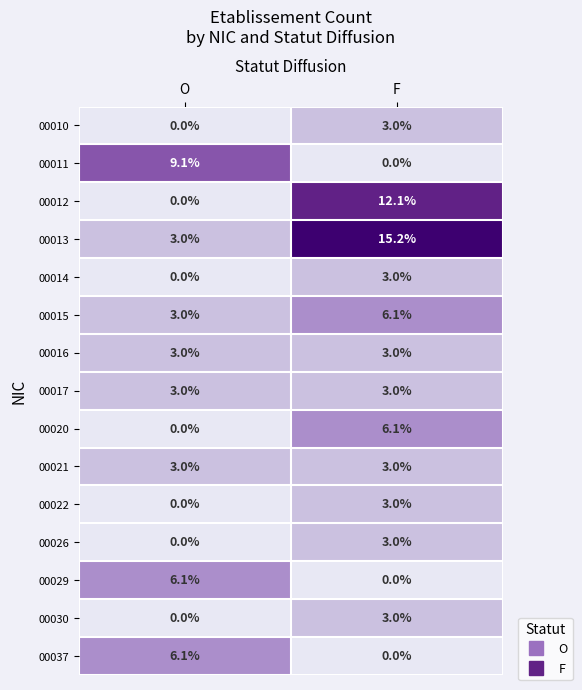

What is the minimum value for 00021?

3.0